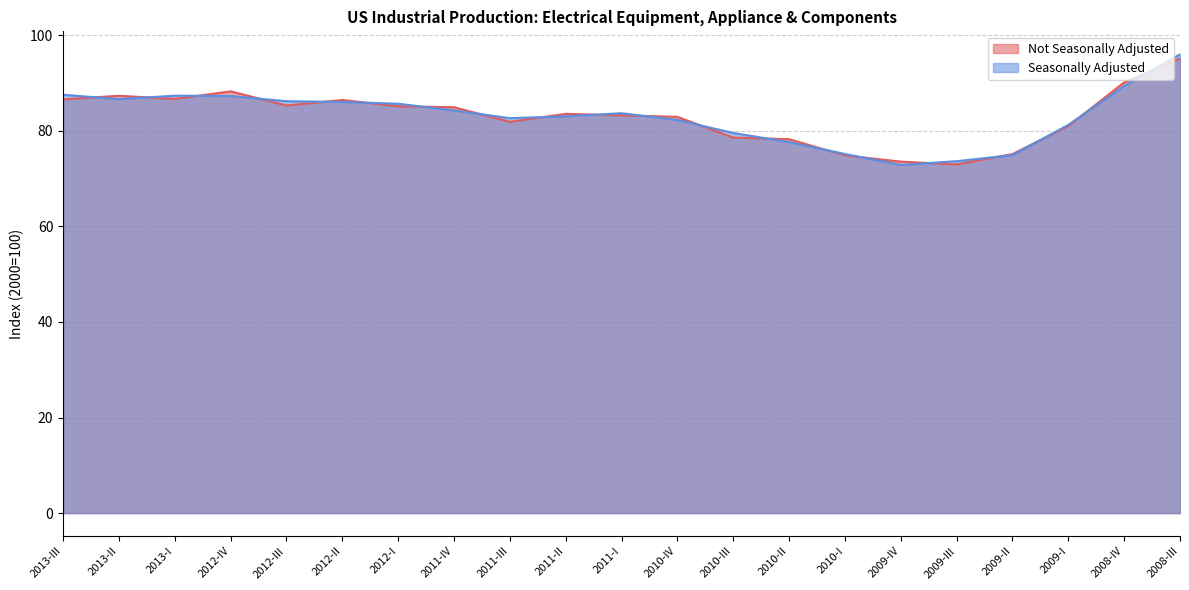

What is the label of the 5th point from the right?

2009-III